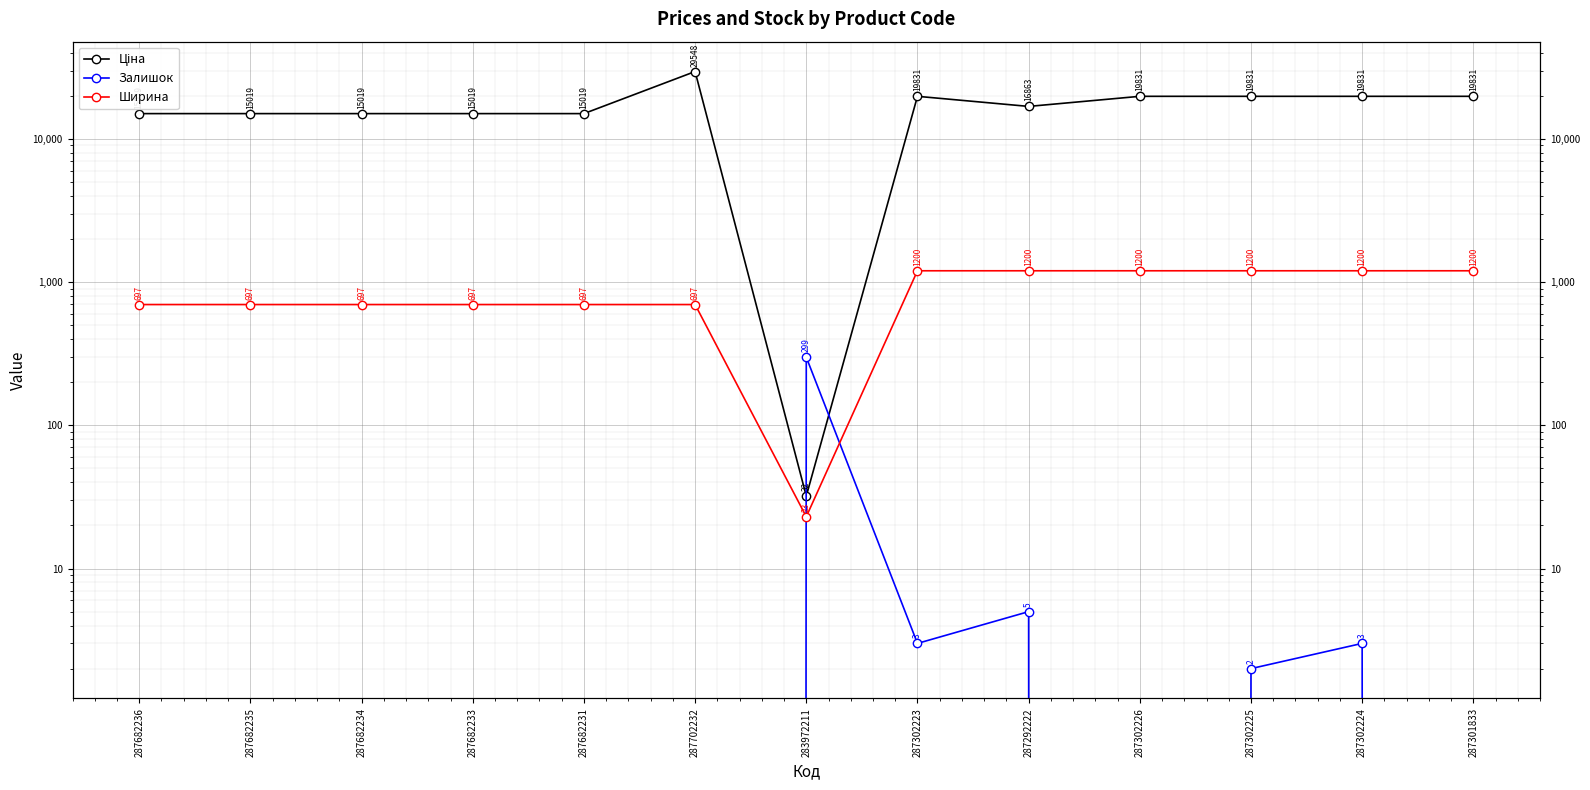

Which series has the widest spread of values?

Ціна